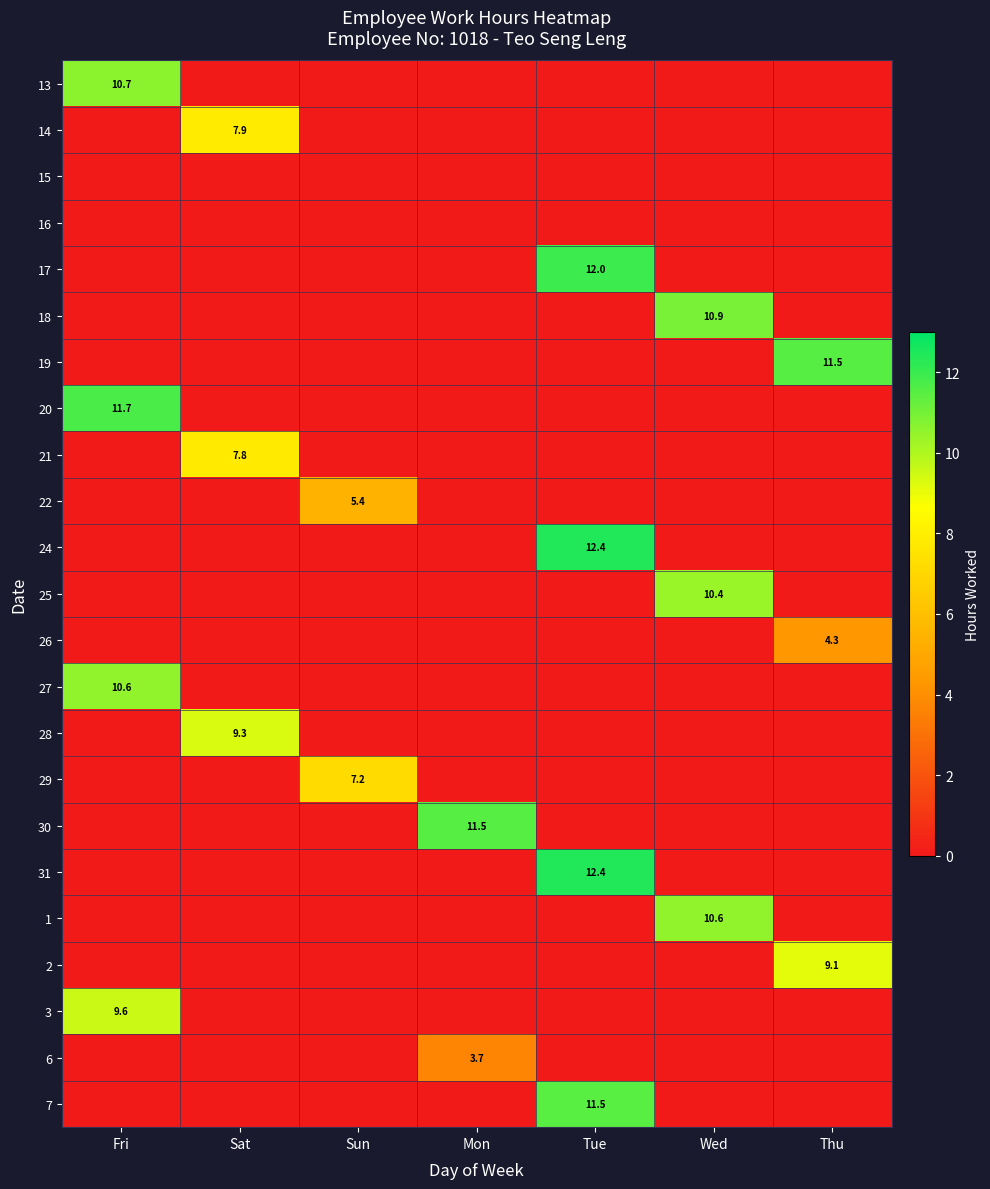

What is the maximum value shown in the chart?

12.4